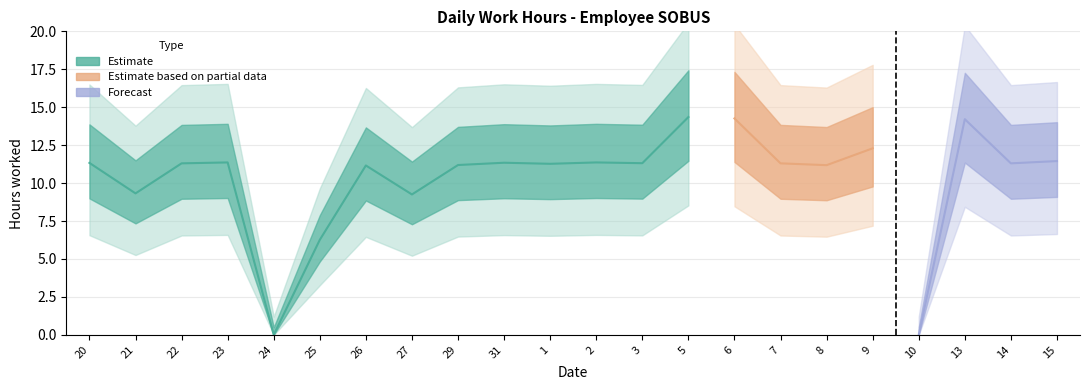

What is the average value?

10.3